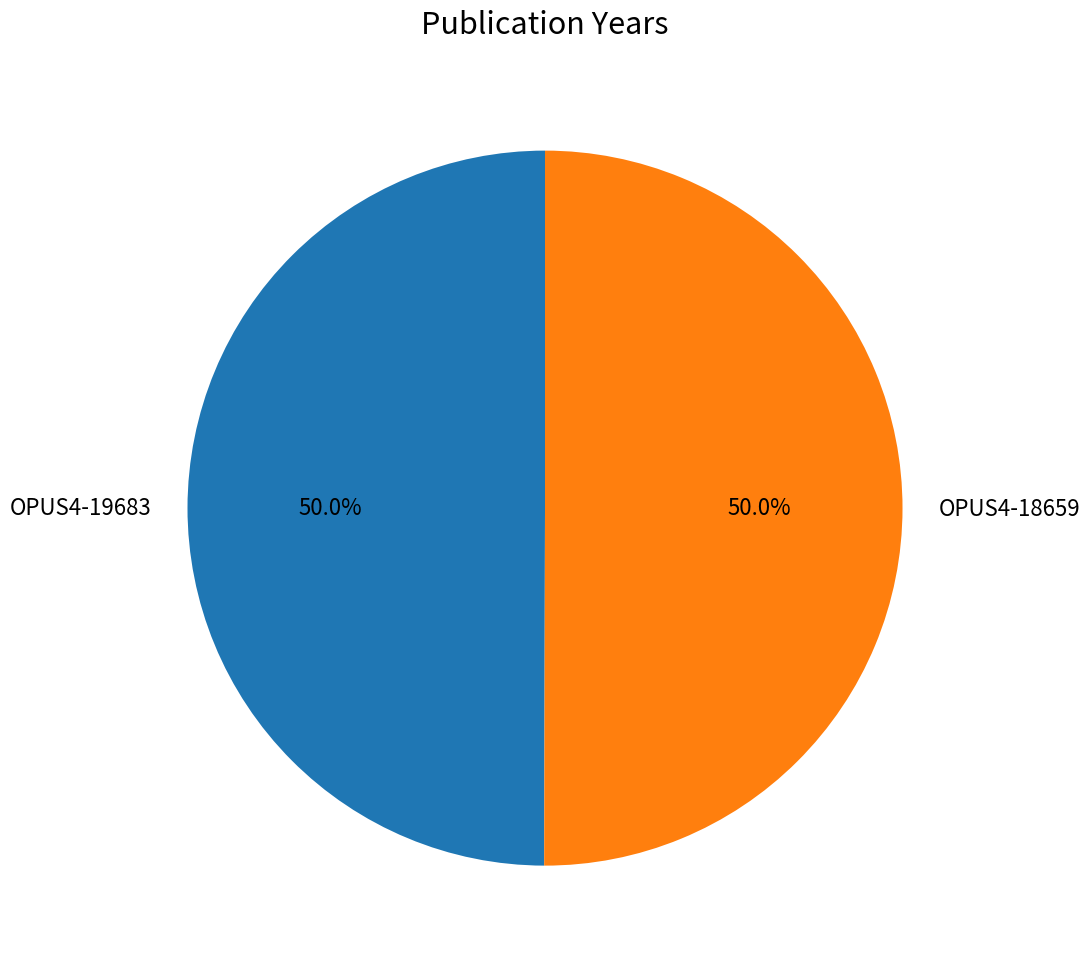

What is the ratio of the value at OPUS4-19683 to the value at OPUS4-18659?

1.0